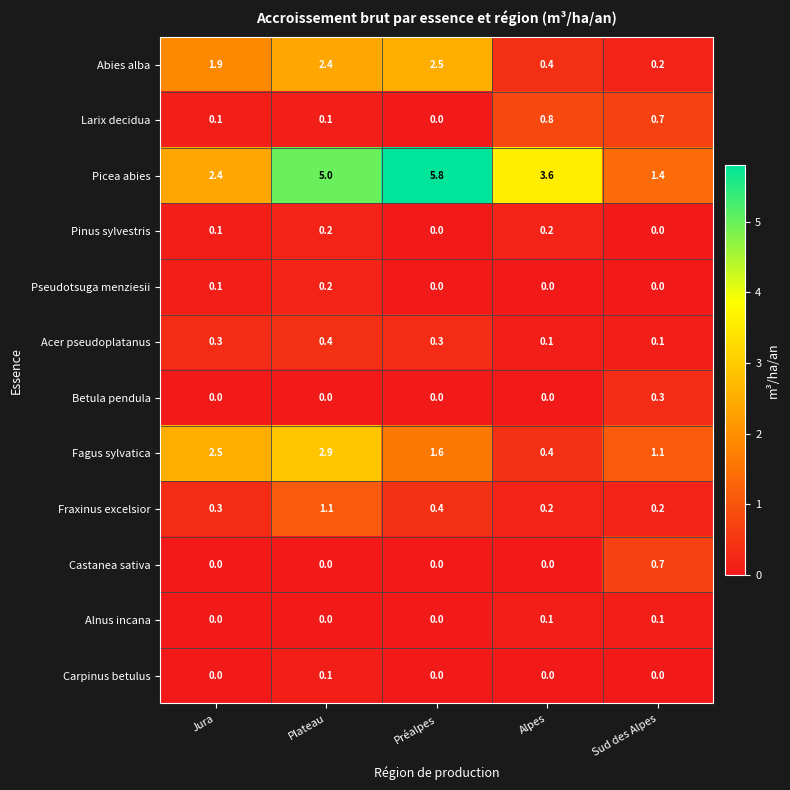

What is the difference between the maximum and minimum values in the Fraxinus excelsior series?

0.9